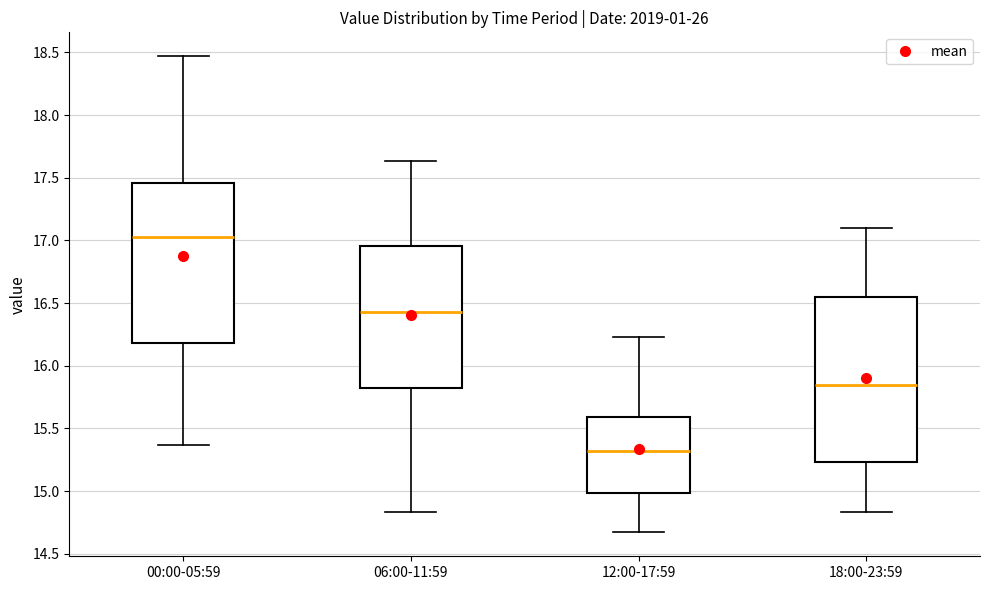

Which box has the lowest median line?

12:00-17:59